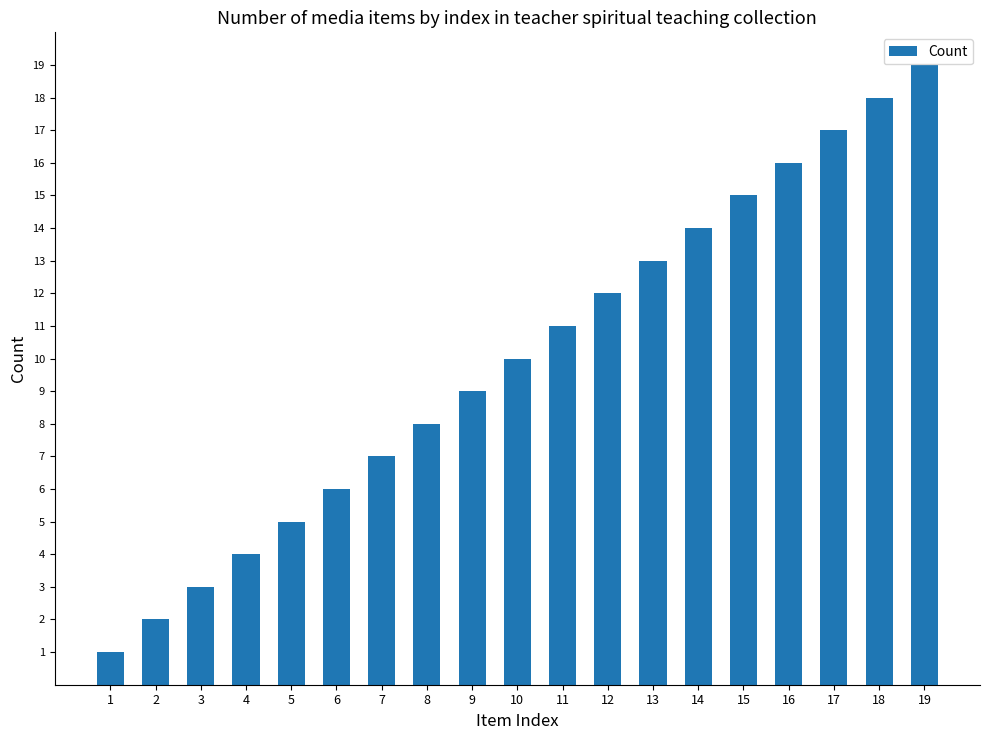

Rank the categories by value from lowest to highest.

1, 2, 3, 4, 5, 6, 7, 8, 9, 10, 11, 12, 13, 14, 15, 16, 17, 18, 19